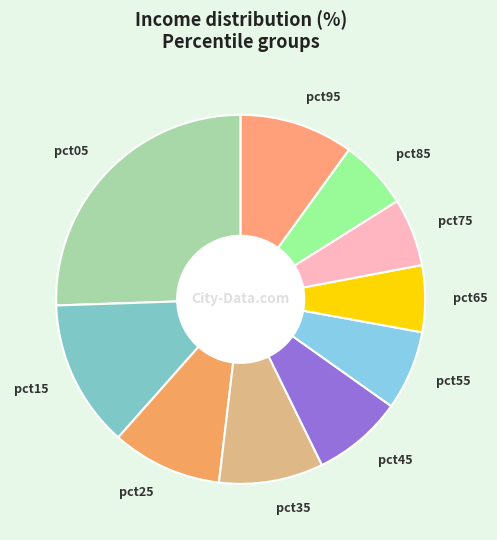

Combined, do pct05 and pct55 account for over 50%?

No